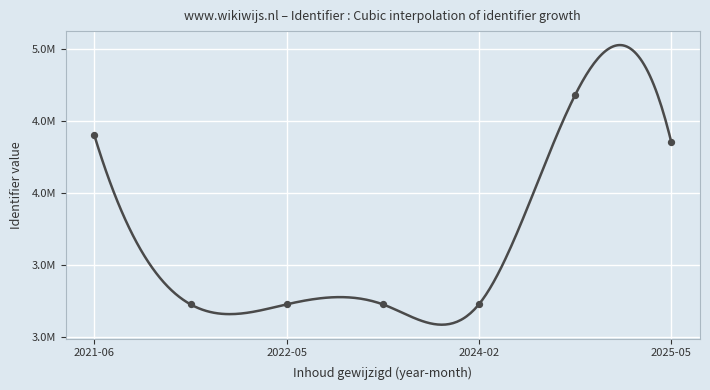

Between 2024-02 and 2025-05, which is larger?

2025-05